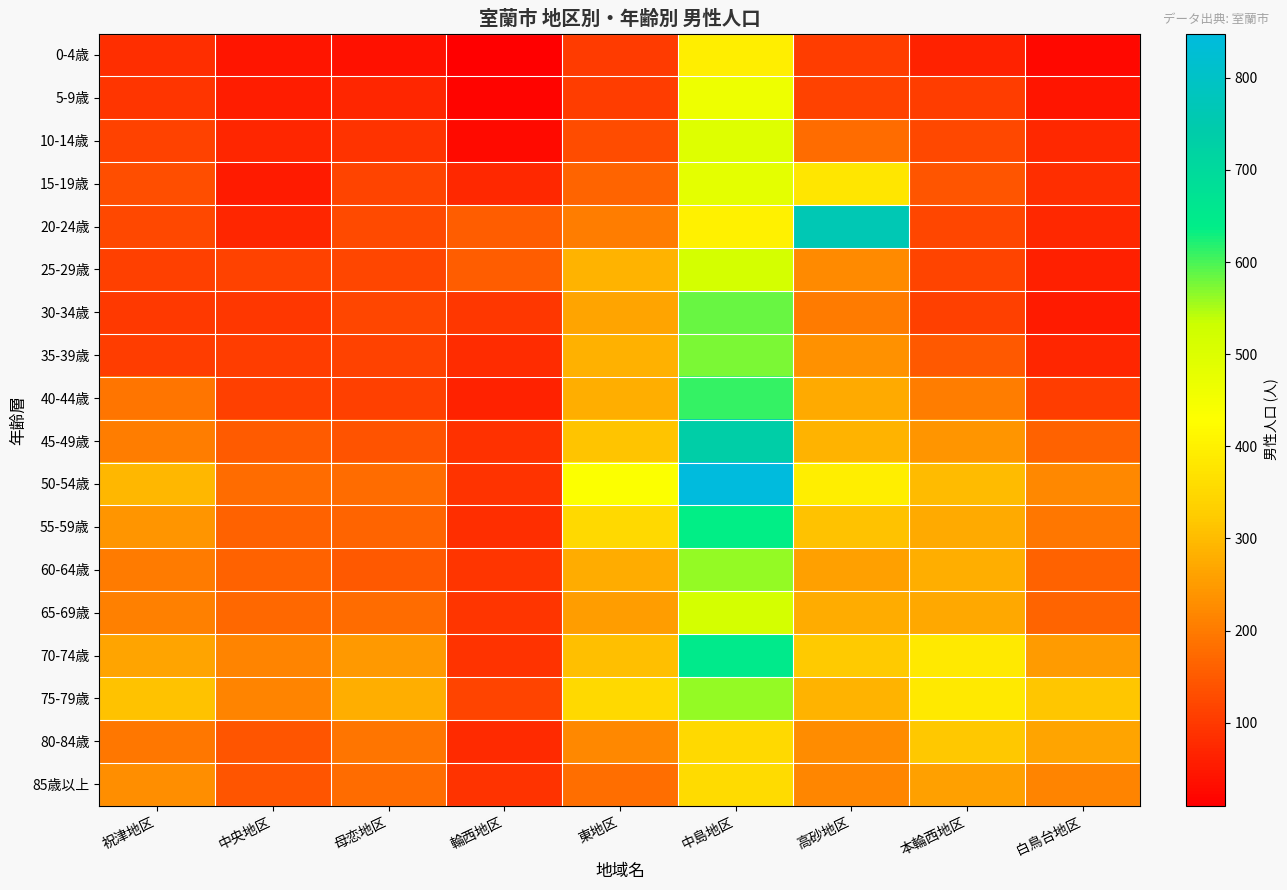

How many series are shown in this chart?

18